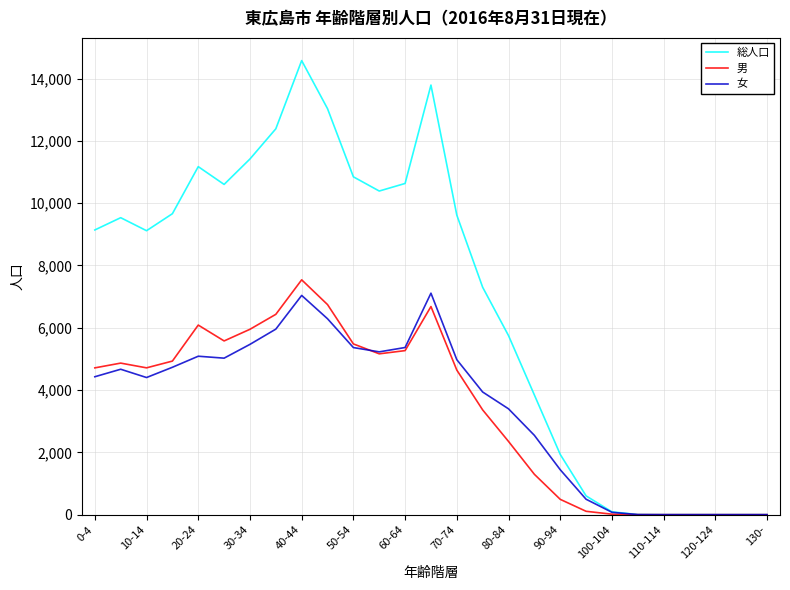

Which series has the largest total across all categories?

総人口